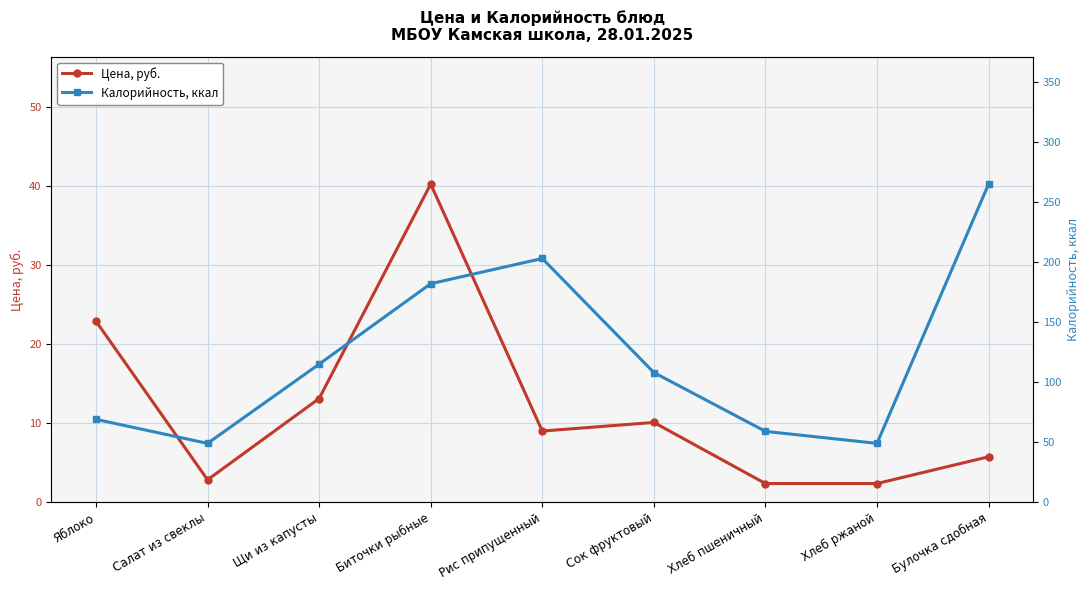

True or false: Калорийность, ккал and Цена, руб. intersect in this chart.

False